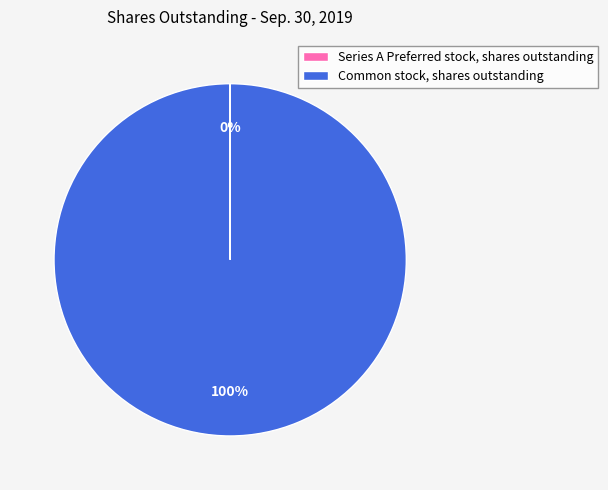

To the nearest percent, what is the difference between the largest and smallest slice percentages?

100%